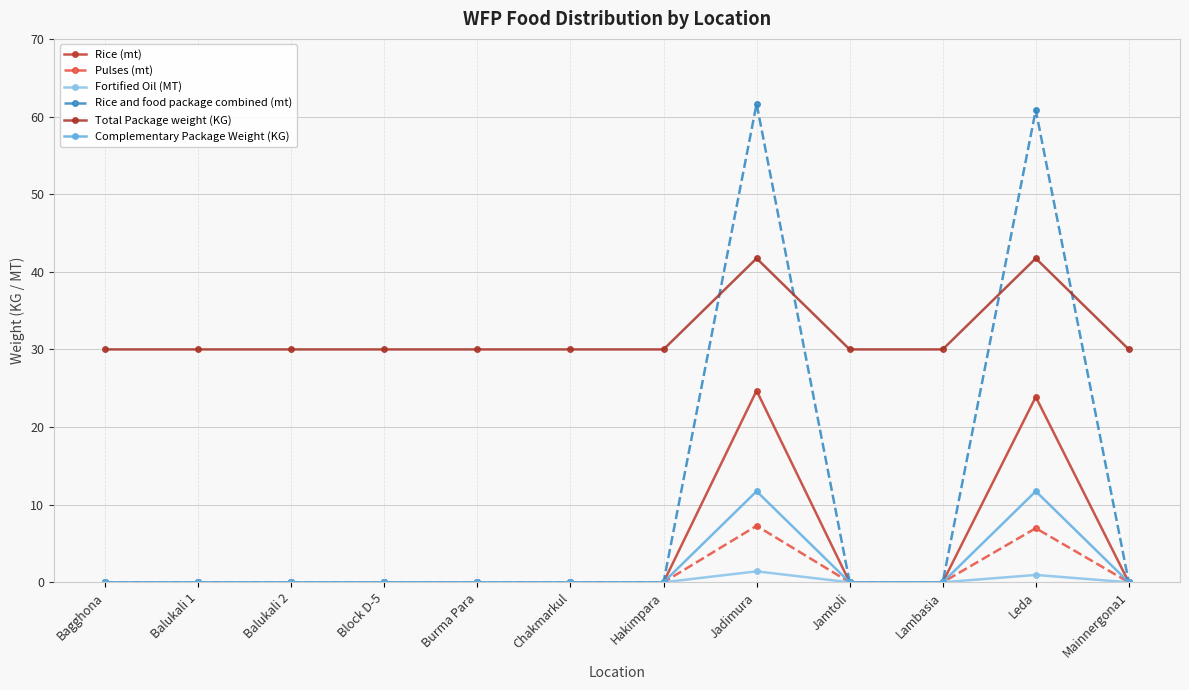

What is the label of the 4th point from the left?

Block D-5